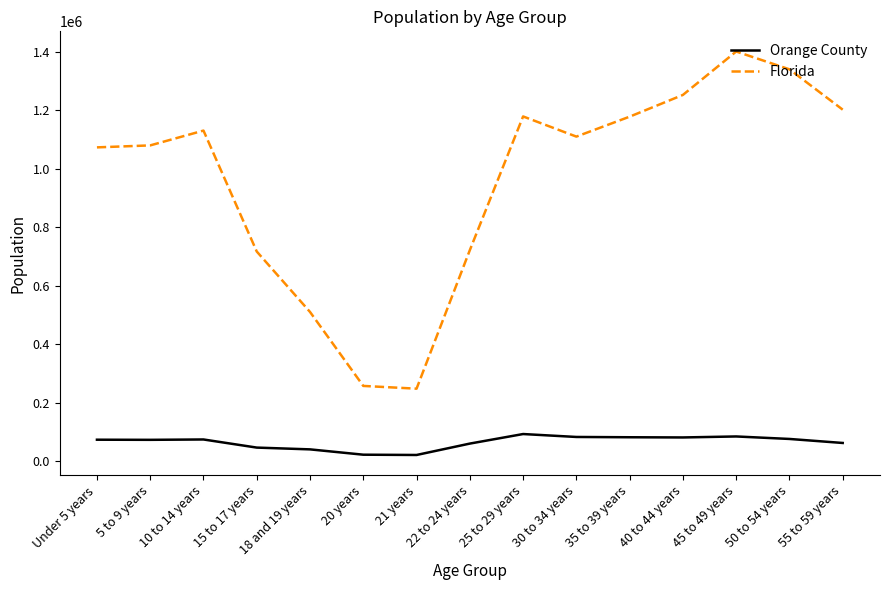

True or false: Florida and Orange County cross at least once.

False